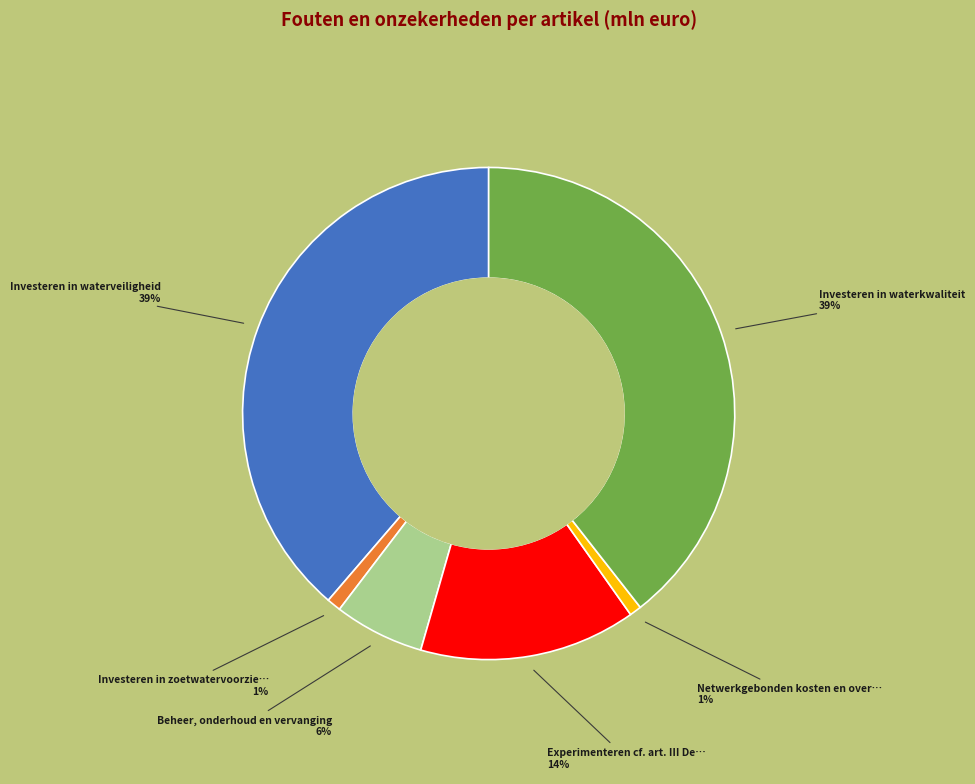

How many segments does this pie chart have?

6